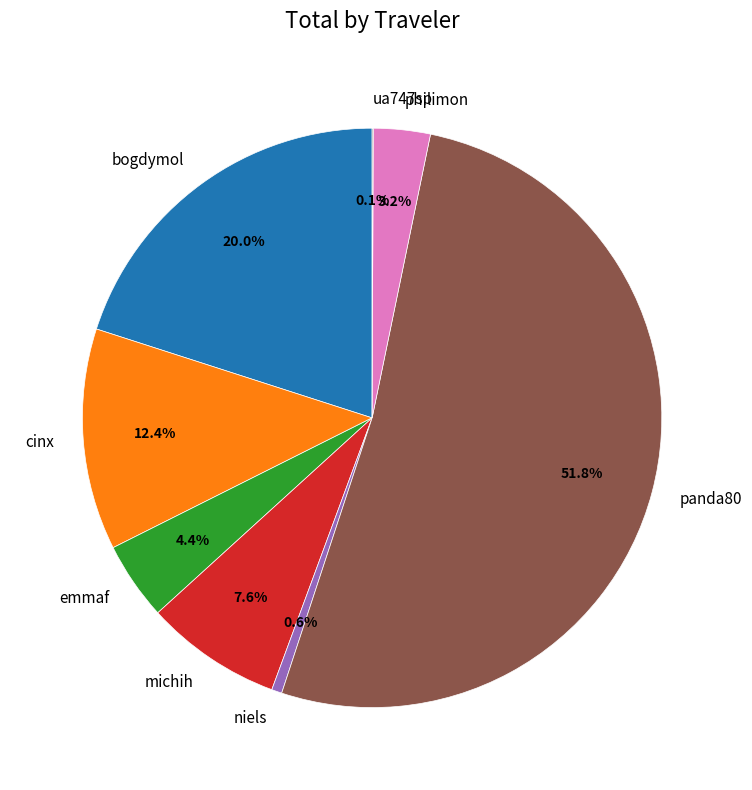

Is cinx the majority of the pie?

No